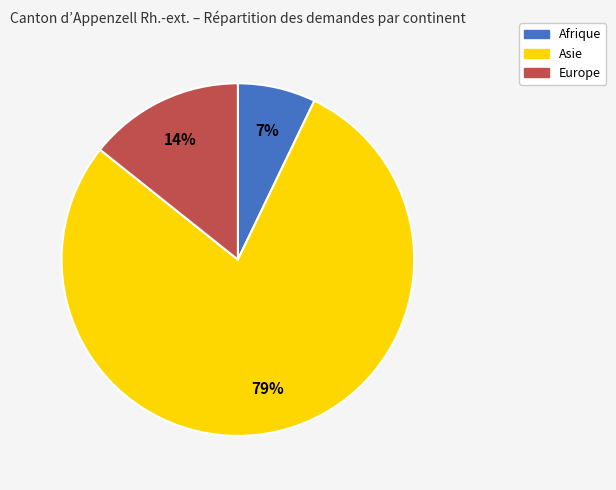

True or false: Asie accounts for 79% of the total.

True